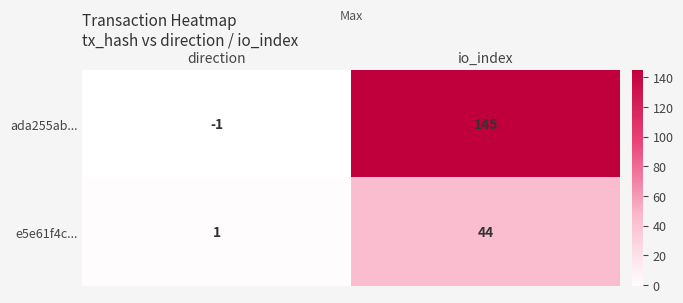

What is the greatest value displayed?

145